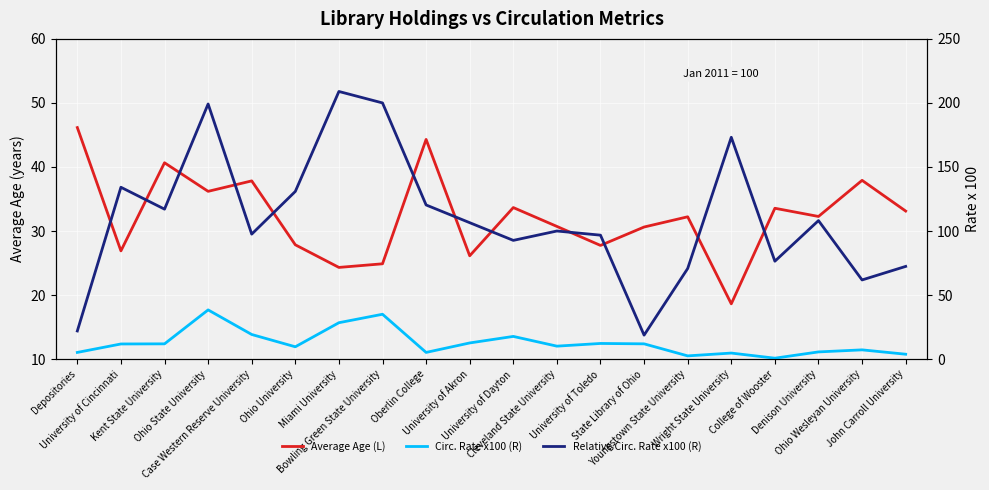

How many values in the Relative Circ. Rate x100 (R) series are below 106?

10